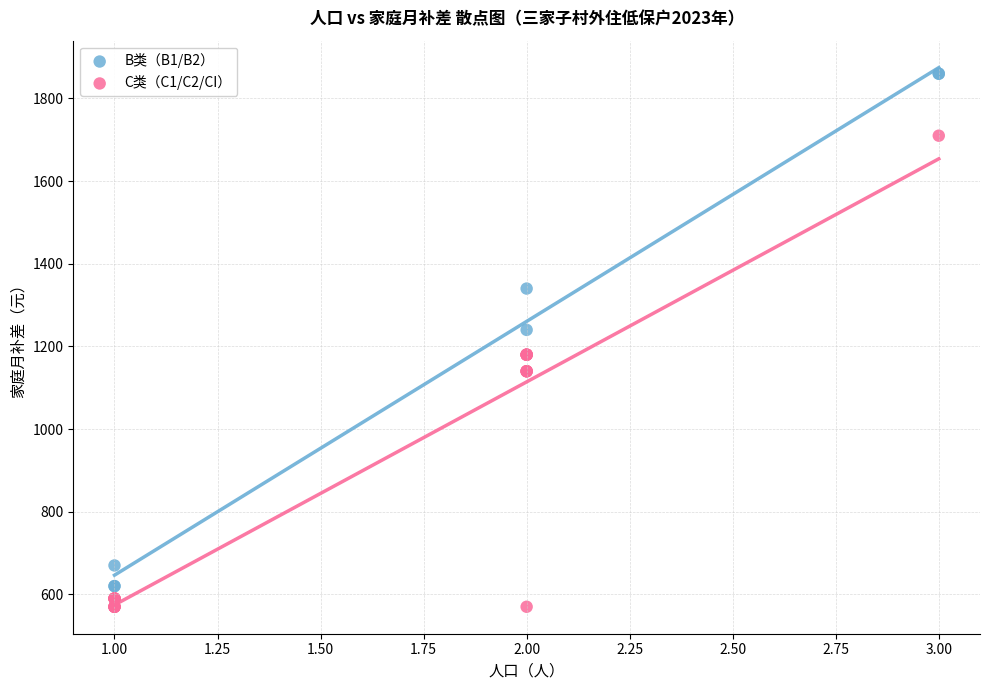

What are all the series names shown in the legend?

B类（B1/B2）, C类（C1/C2/CI）